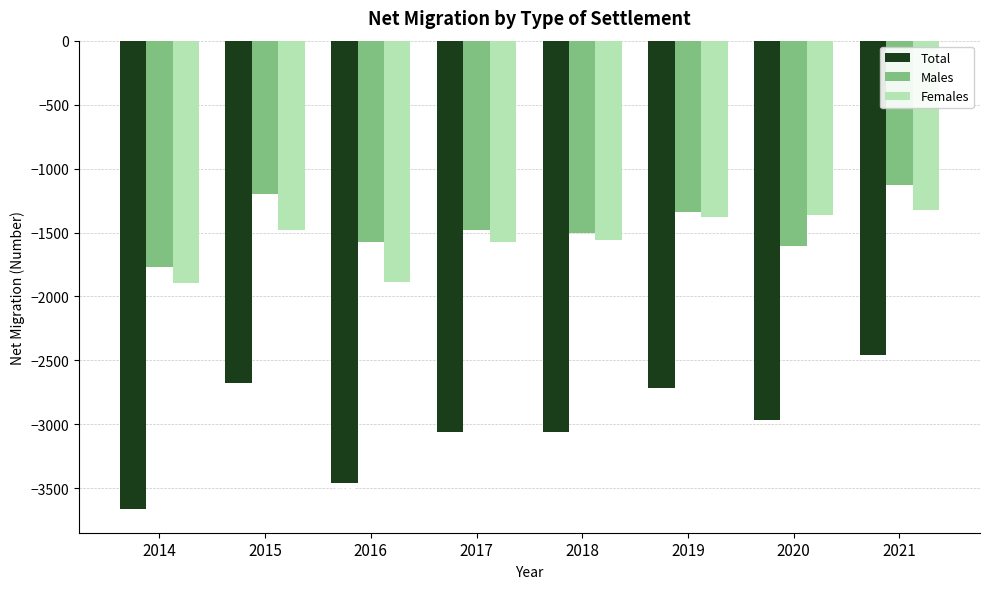

What is the total value across all series at 2021?

-4912